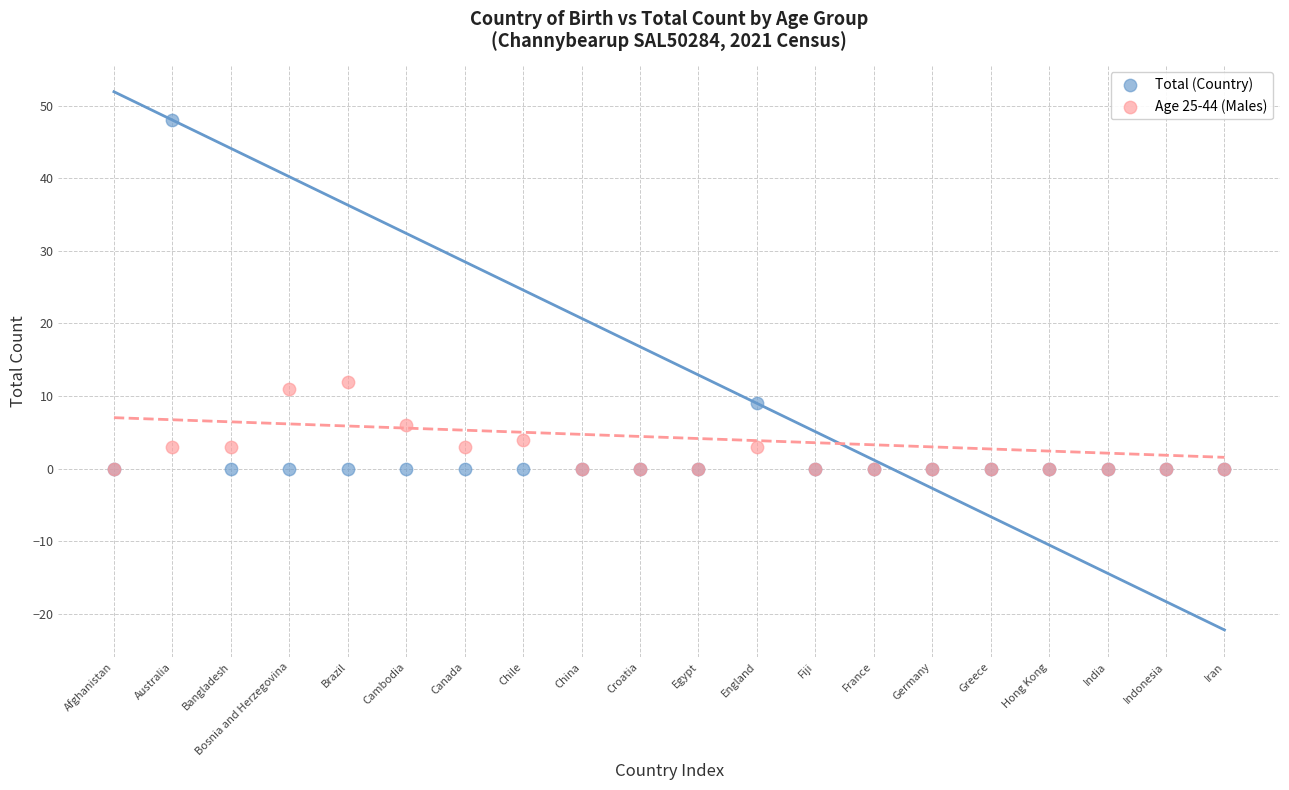

Across all series, what Y value is closest to 24?

12